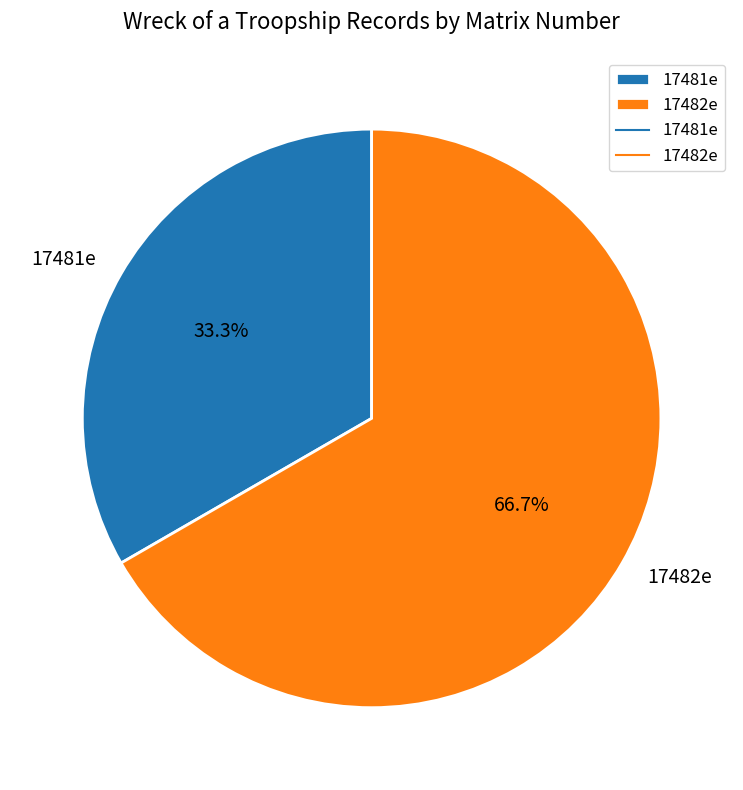

To the nearest percent, what portion does 17481e represent?

33%